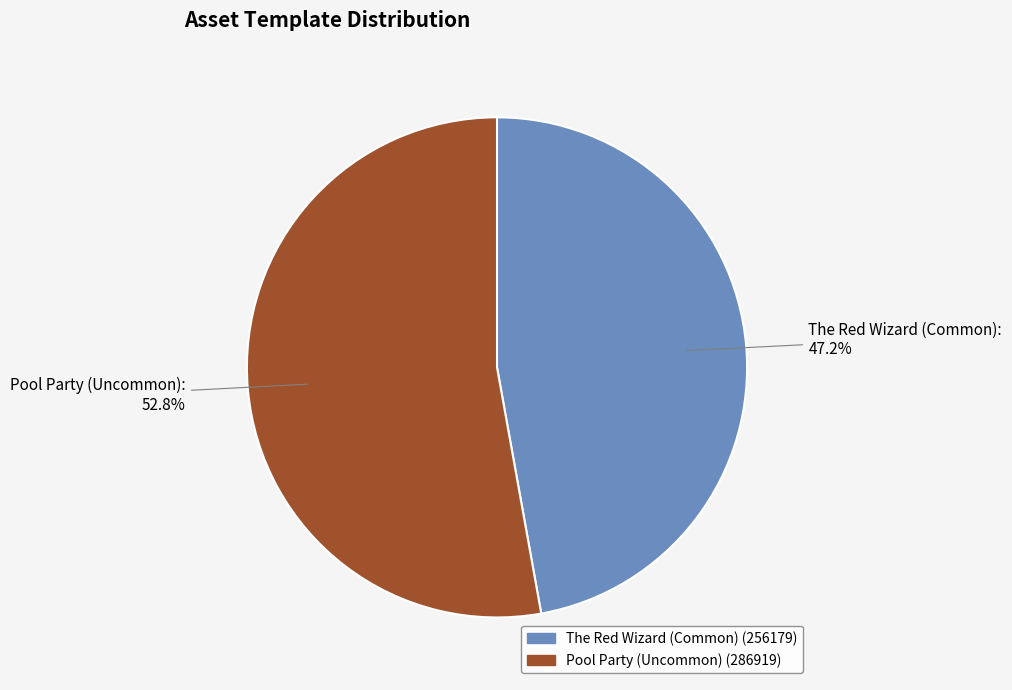

Does any single category account for the majority?

Yes